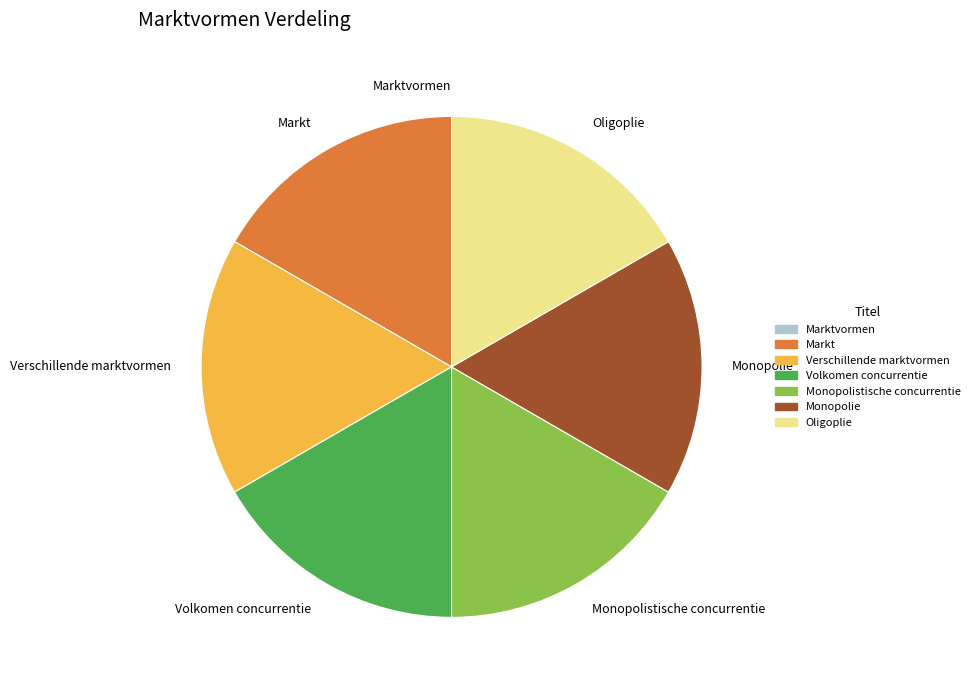

Does Markt represent more than half of the total?

No